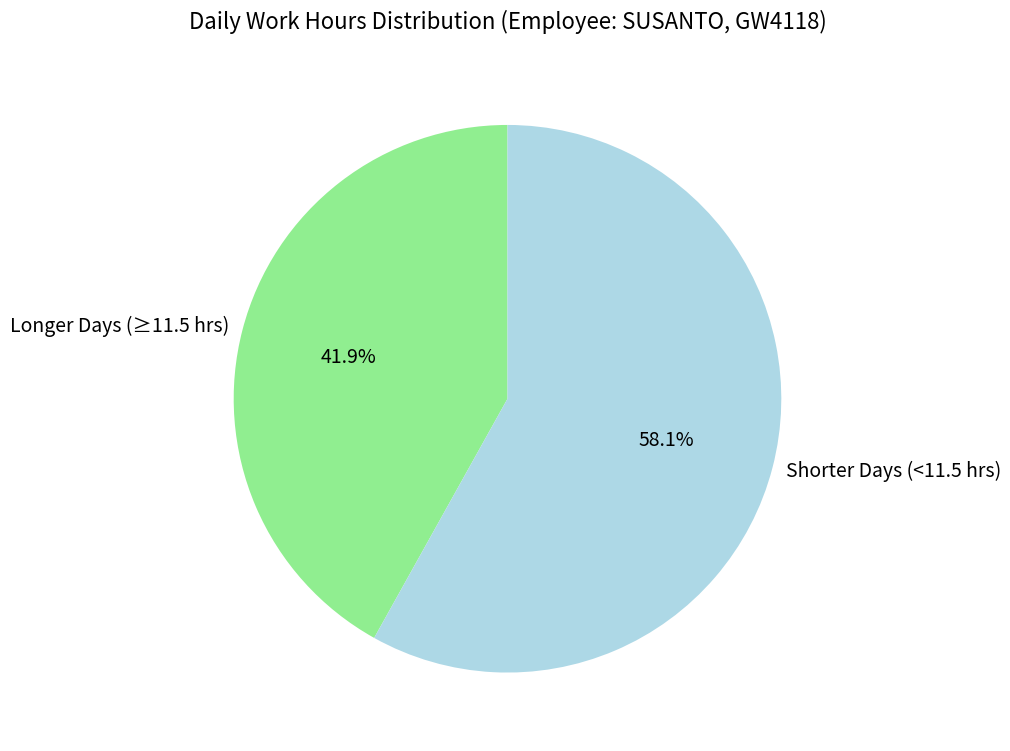

How many segments does this pie chart have?

2